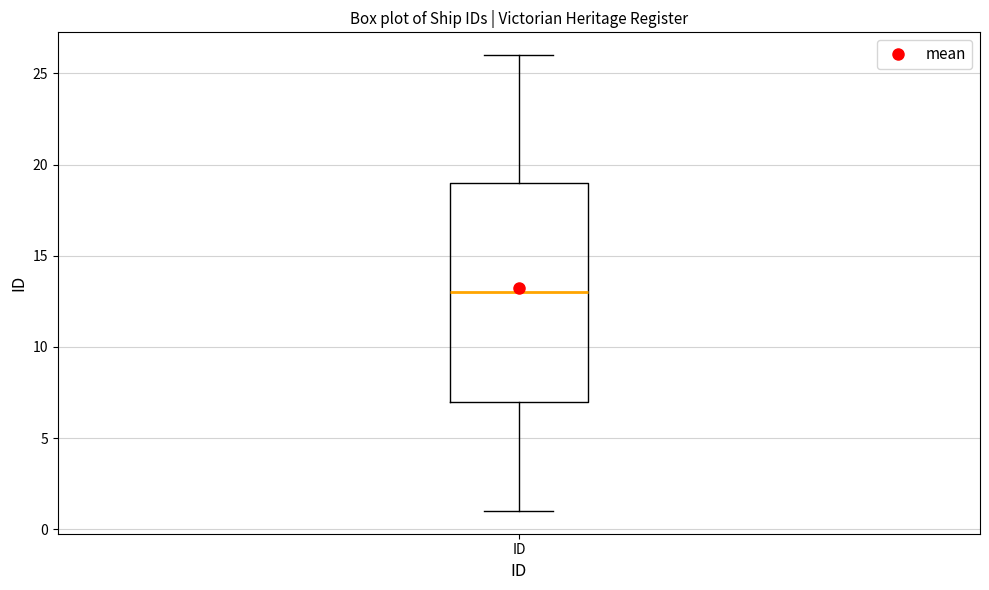

Transcribe this box plot: give where the median line is, the range the box spans, and where the two whiskers end, as read against the y-axis. The values are not printed on the chart, so give them approximately, as read against the axis.

median 13, box 7 to 19, whiskers 1 to 26